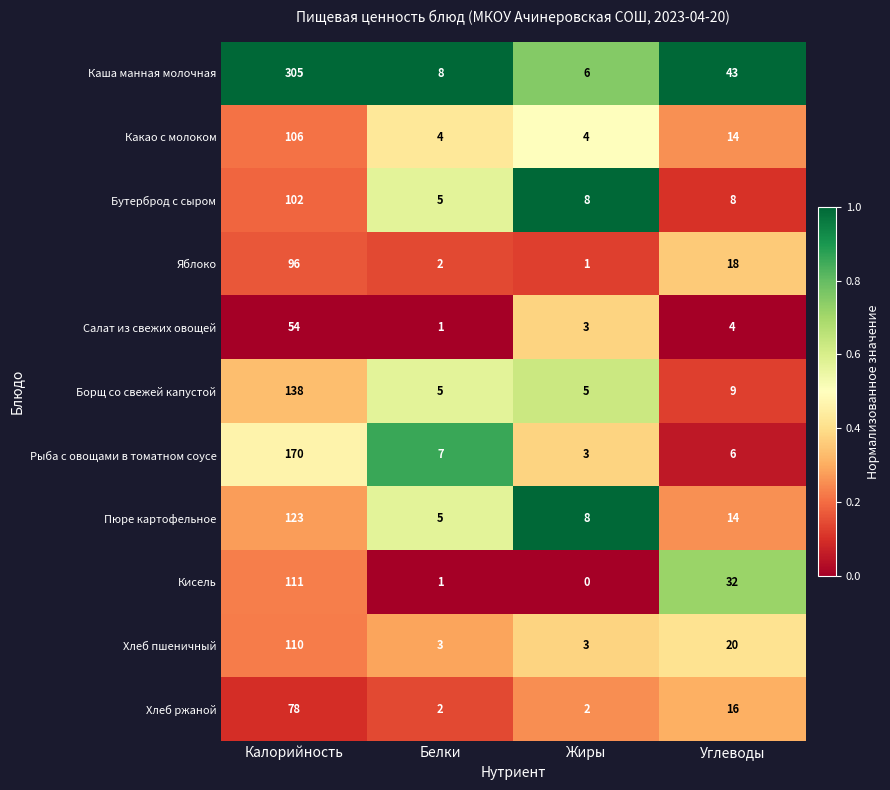

At which label does Какао с молоком first exceed 14?

Калорийность